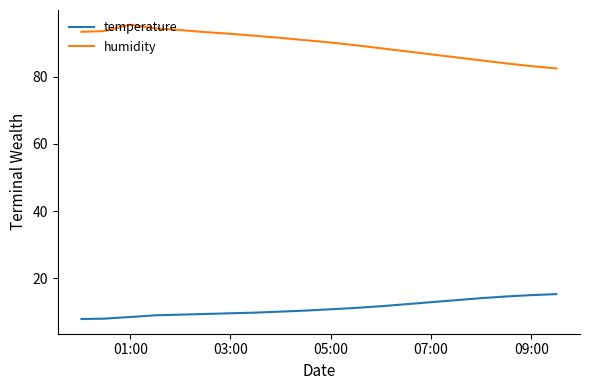

List the series in order of their overall mean, highest first.

humidity, temperature